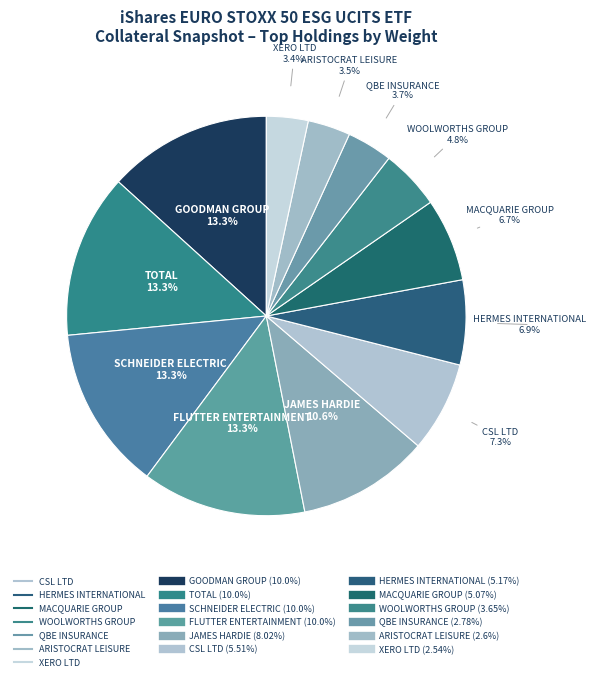

Is there a majority slice in this chart?

No